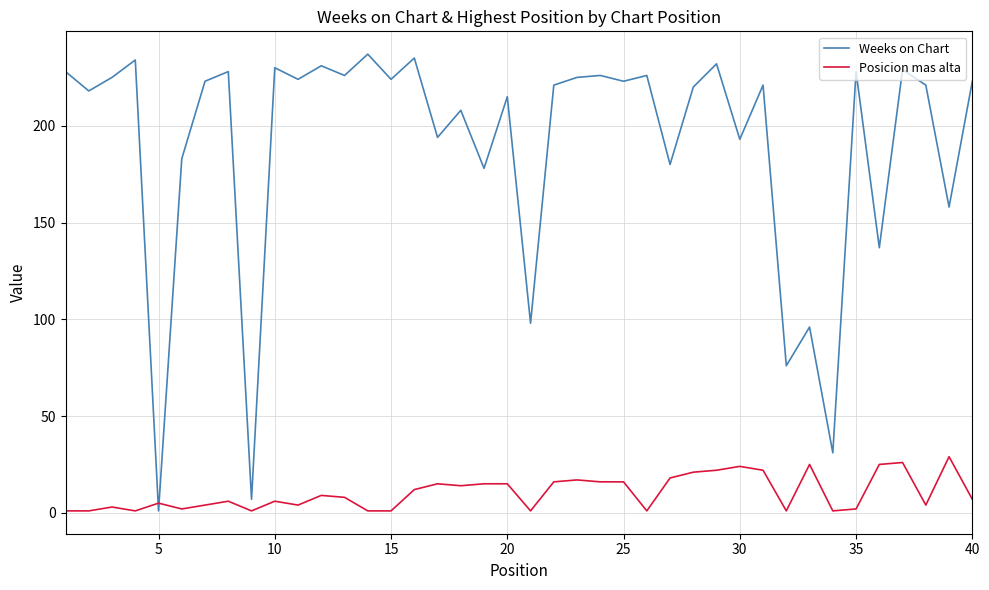

After their last crossing, which series has the higher values: Posicion mas alta or Weeks on Chart?

Weeks on Chart